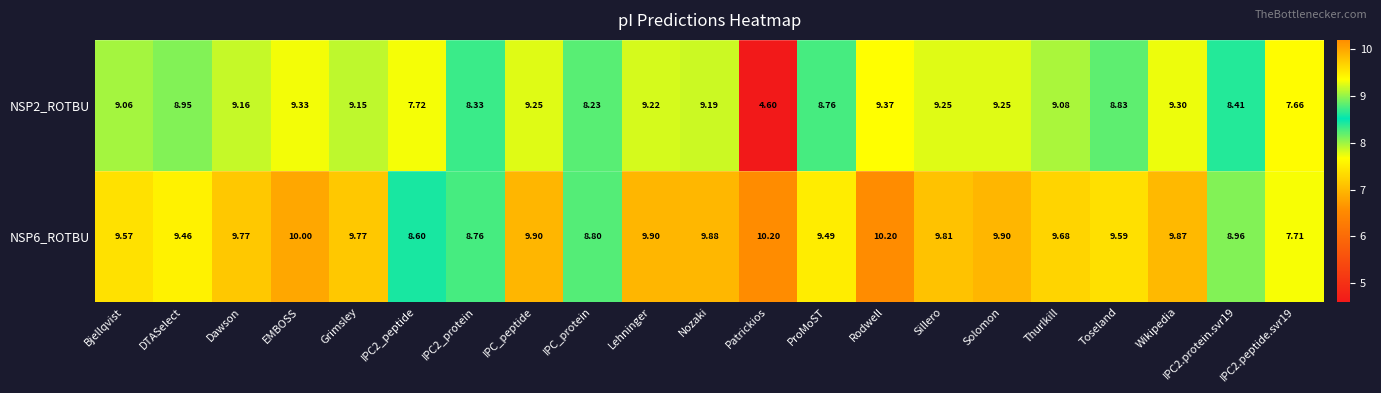

Which series changed the most between DTASelect and Toseland?

NSP6_ROTBU